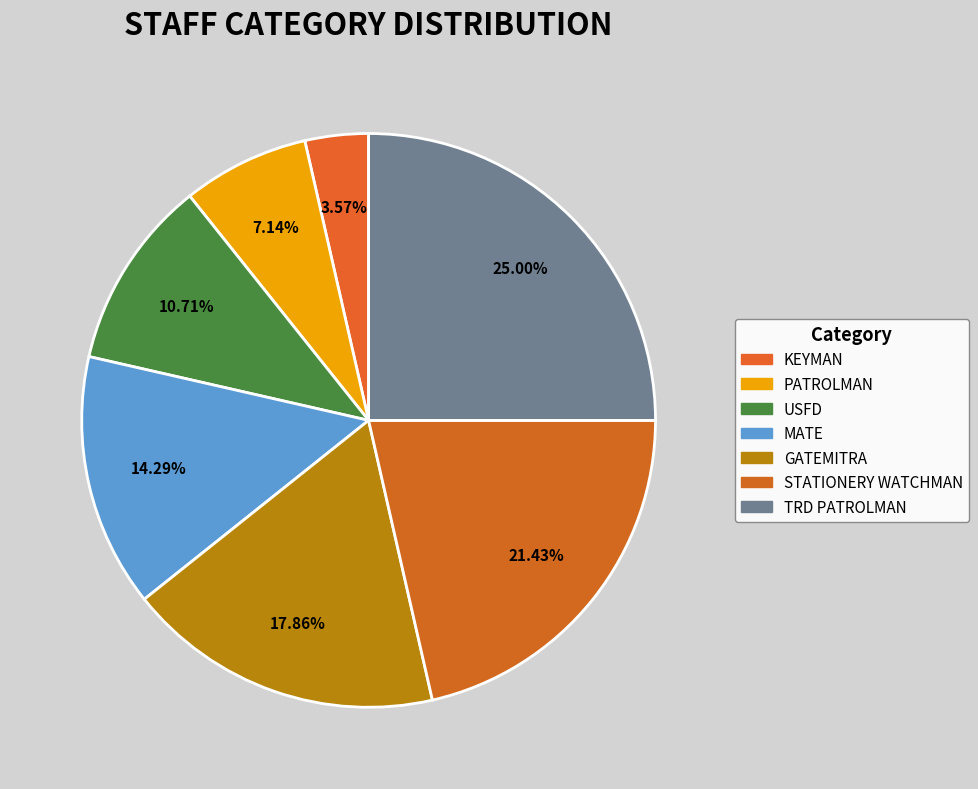

What is the smallest slice in the pie chart?

KEYMAN